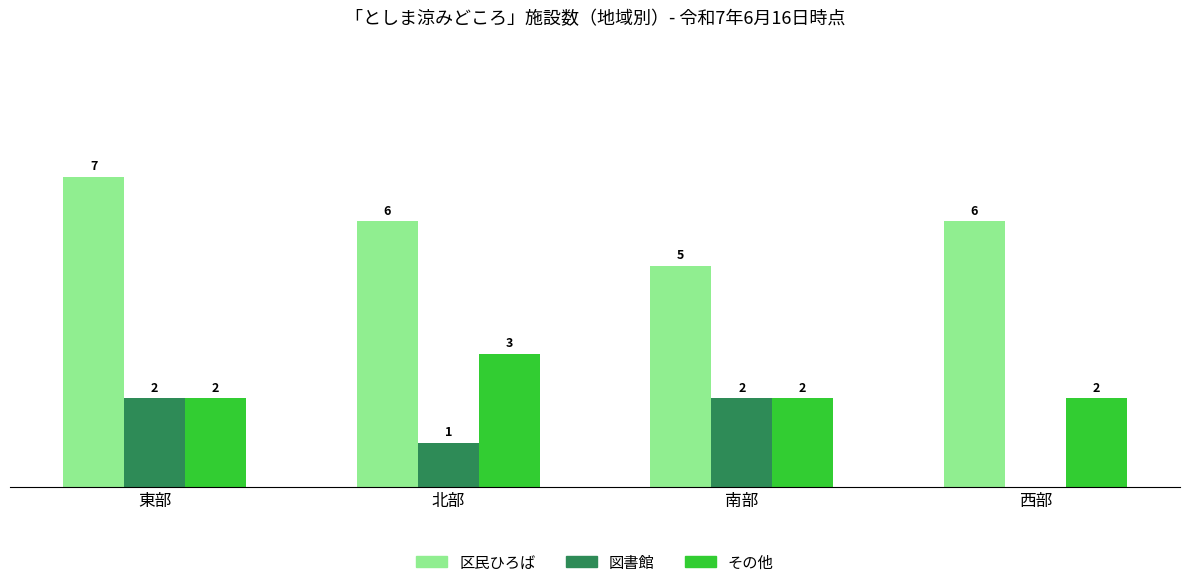

What are all the series names shown in the legend?

区民ひろば, 図書館, その他